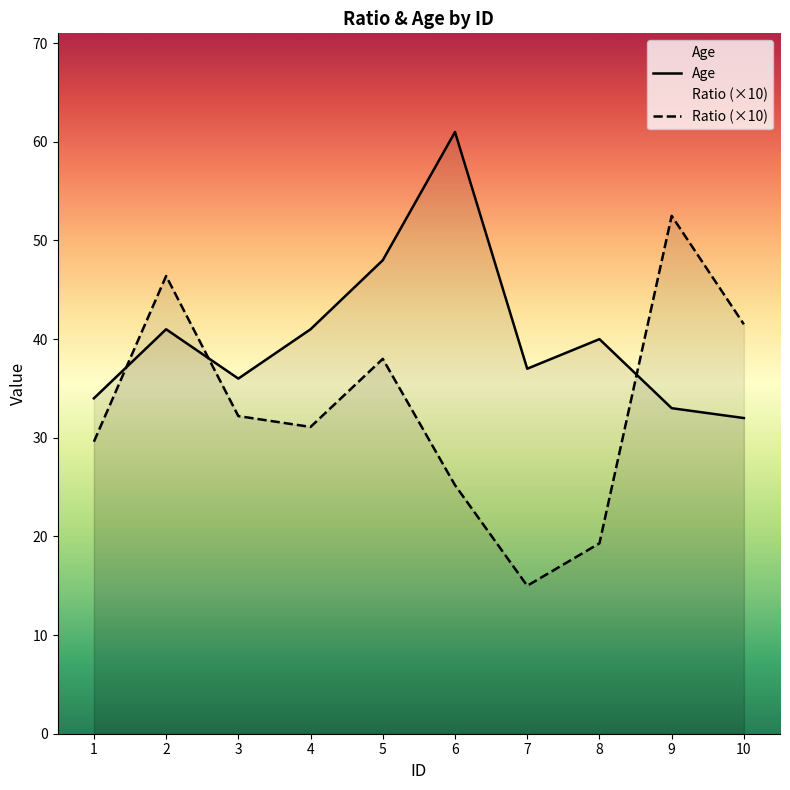

Which series has the largest range (max minus min)?

Ratio (×10)